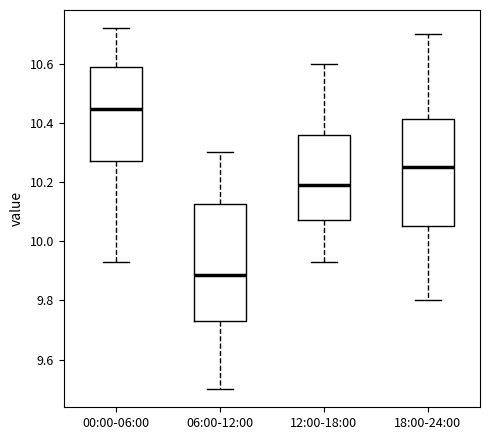

Comparing the boxes themselves (not the whiskers), which one is the tallest?

06:00-12:00